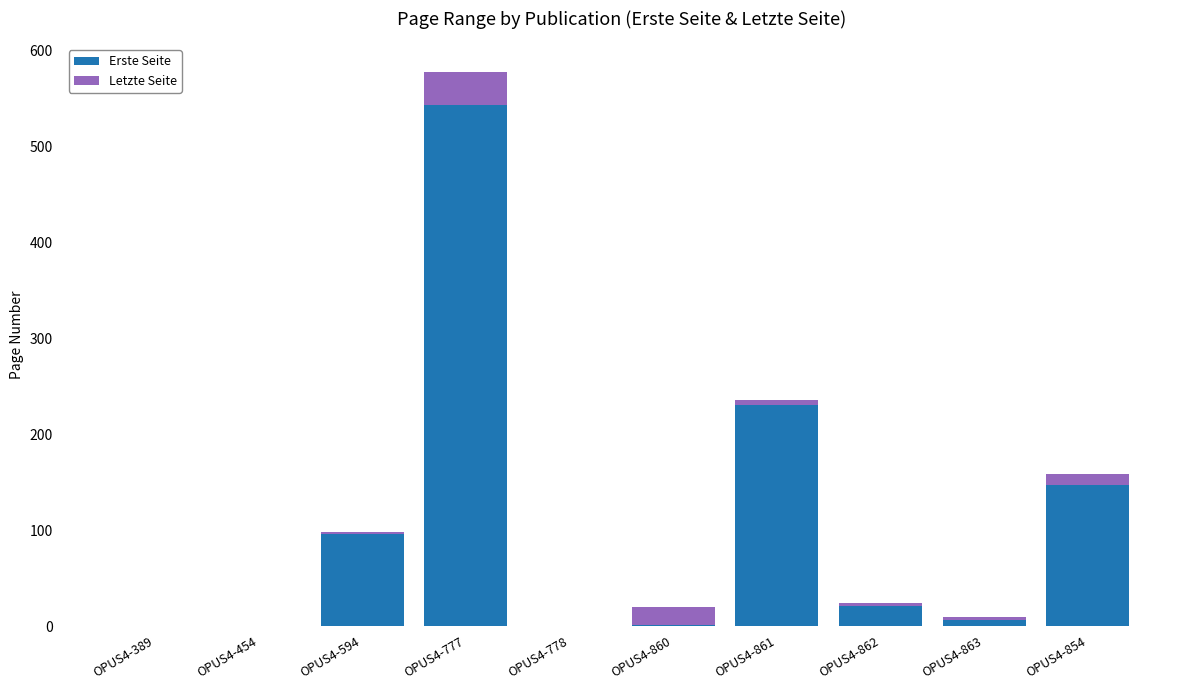

How many data points does each series have?

10